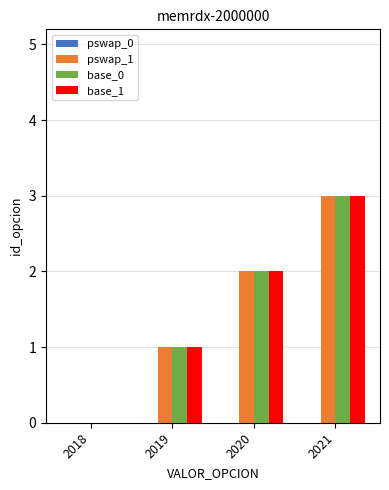

Which category has the highest value in the base_1 series?

2021